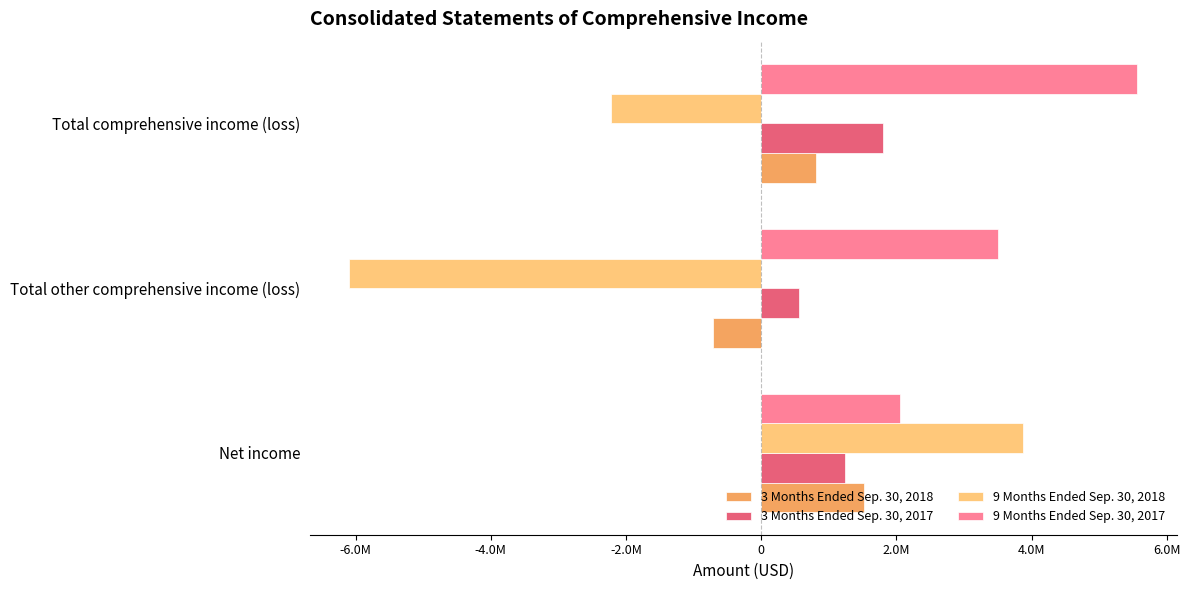

What are all the series names shown in the legend?

3 Months Ended Sep. 30, 2018, 3 Months Ended Sep. 30, 2017, 9 Months Ended Sep. 30, 2018, 9 Months Ended Sep. 30, 2017